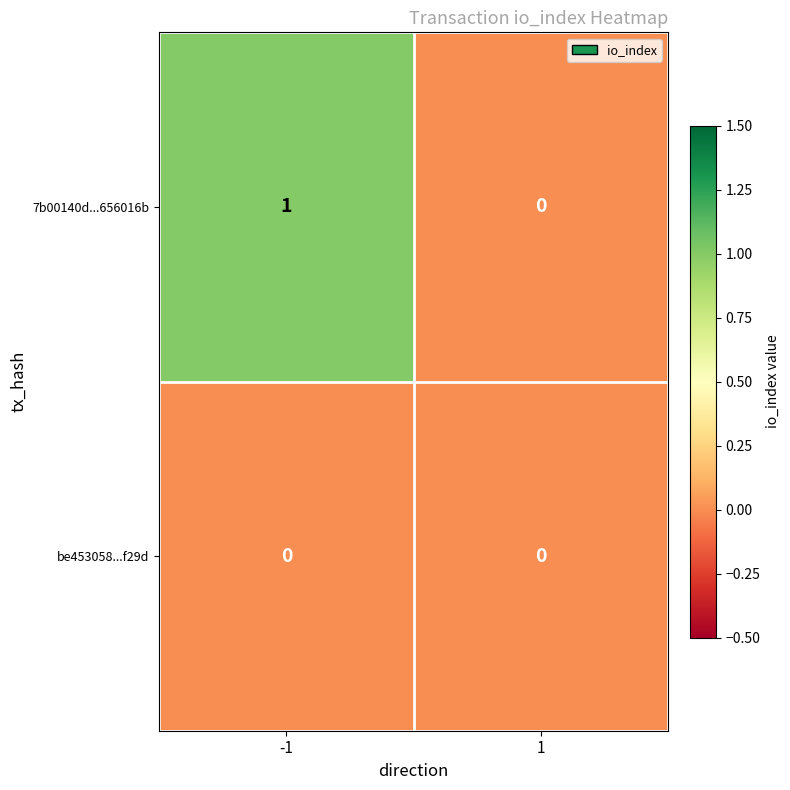

Which series has the widest spread of values?

7b00140d...656016b